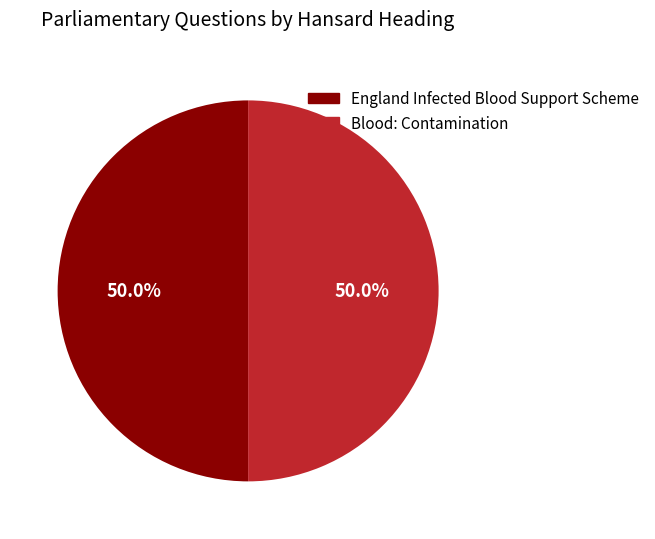

What is the ratio of the value at Blood: Contamination to the value at England Infected Blood Support Scheme?

1.0